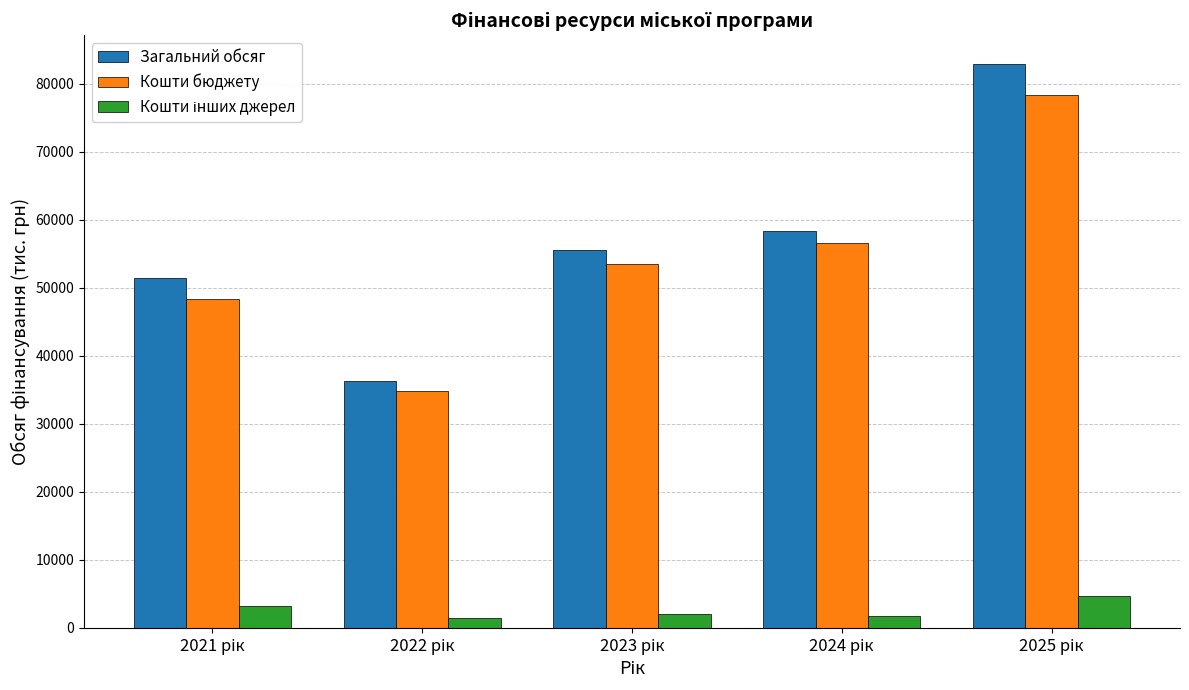

Which series has the widest spread of values?

Загальний обсяг